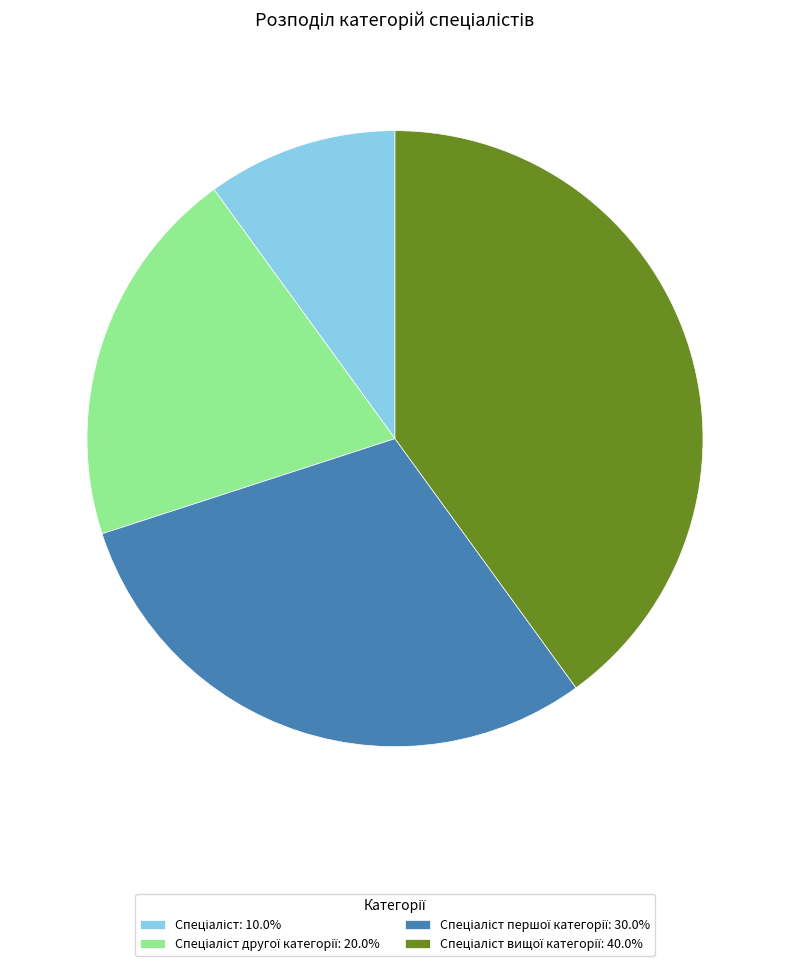

Is there a majority slice in this chart?

No